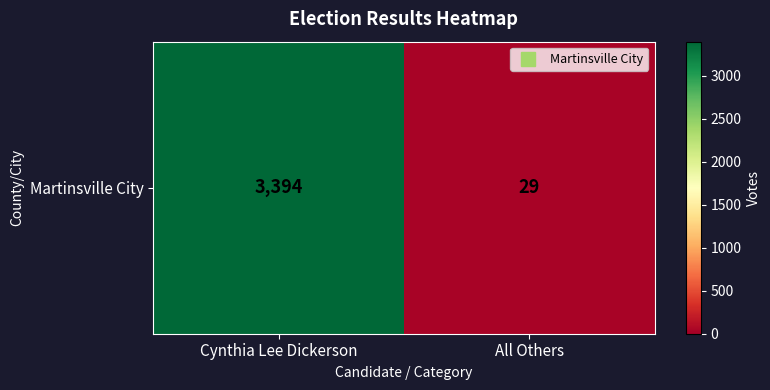

True or false: the data shows 3394 at Cynthia Lee Dickerson.

True